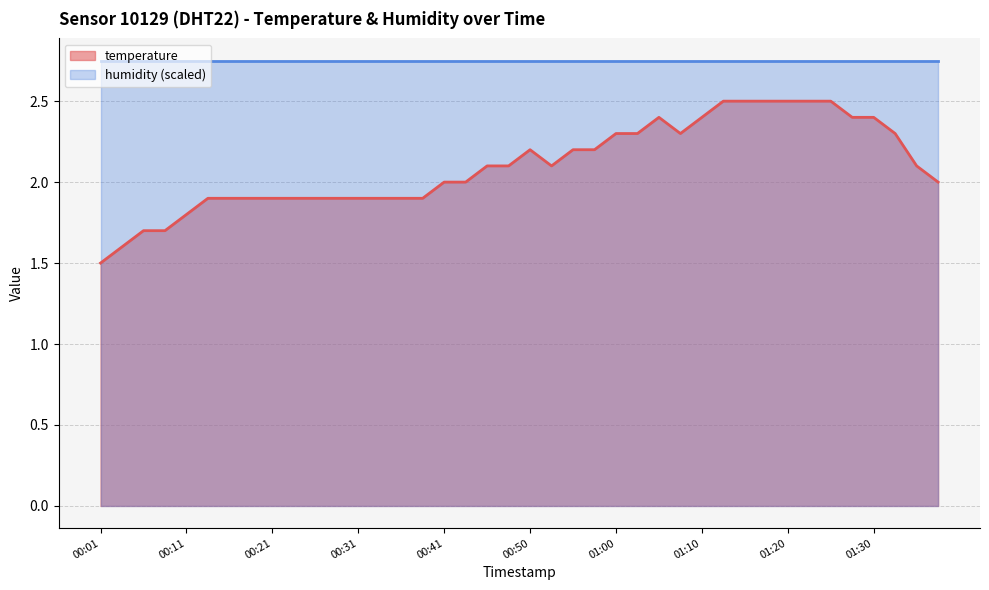

What is the difference between the maximum and second lowest values?

0.9